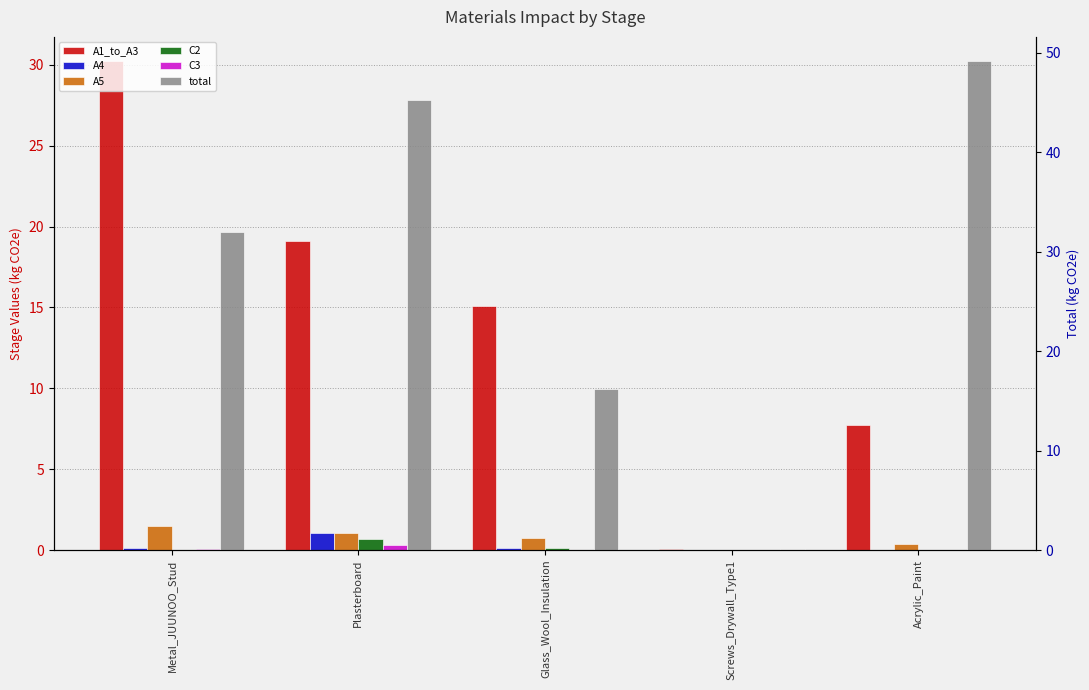

What position from the right is Glass_Wool_Insulation?

3